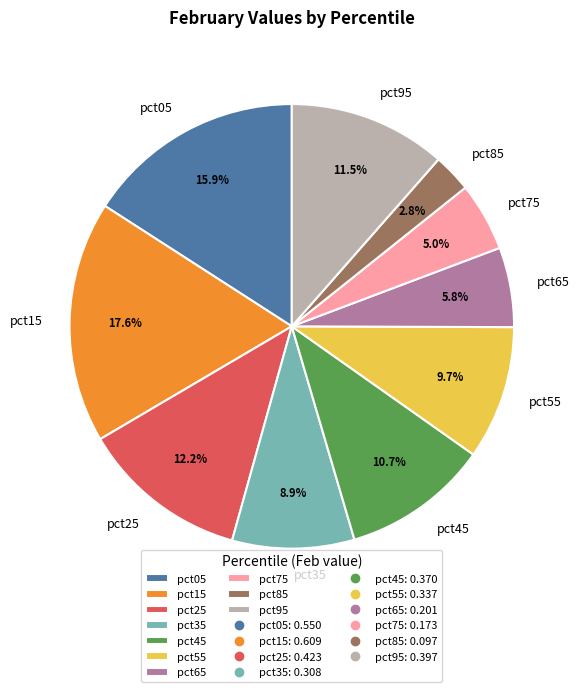

Do pct15 and pct85 together represent more than half of the pie?

No